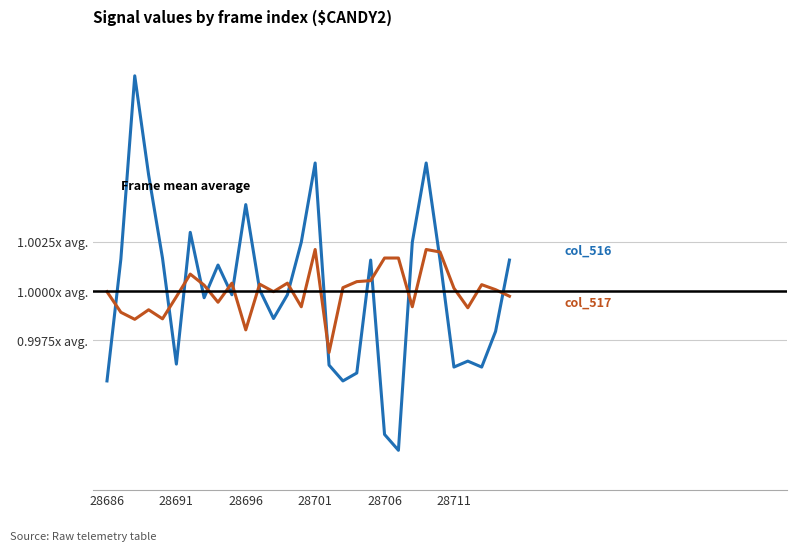

Does the chart have visible grid lines?

Yes